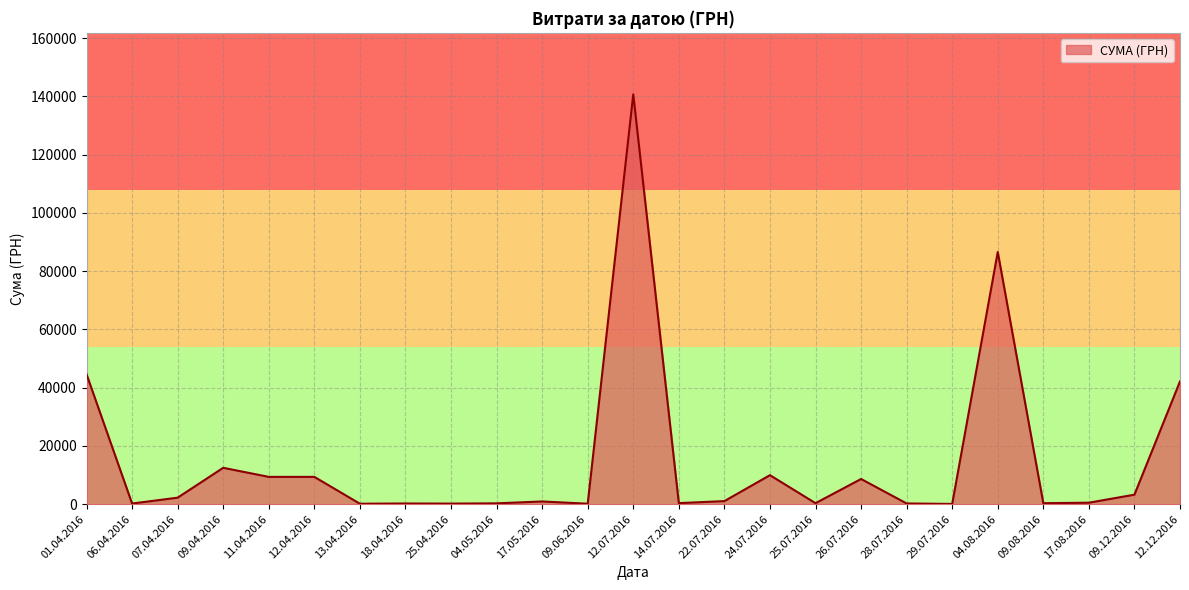

What is the change in value from 12.04.2016 to 09.12.2016?

-6109.1